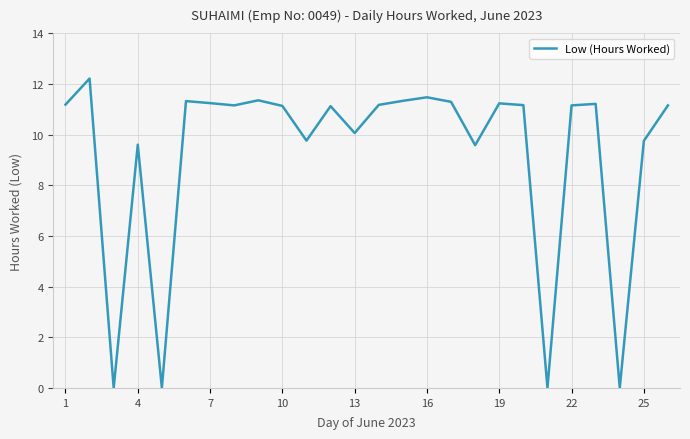

How many values exceed 11?

17